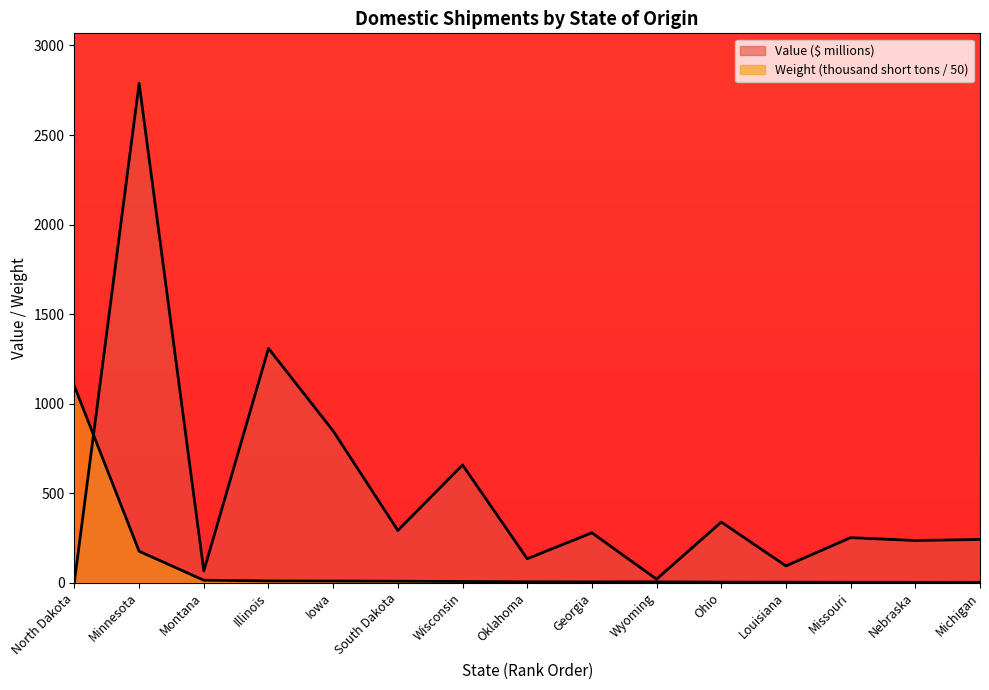

True or false: Weight (thousand short tons) and Value ($ millions) intersect in this chart.

True